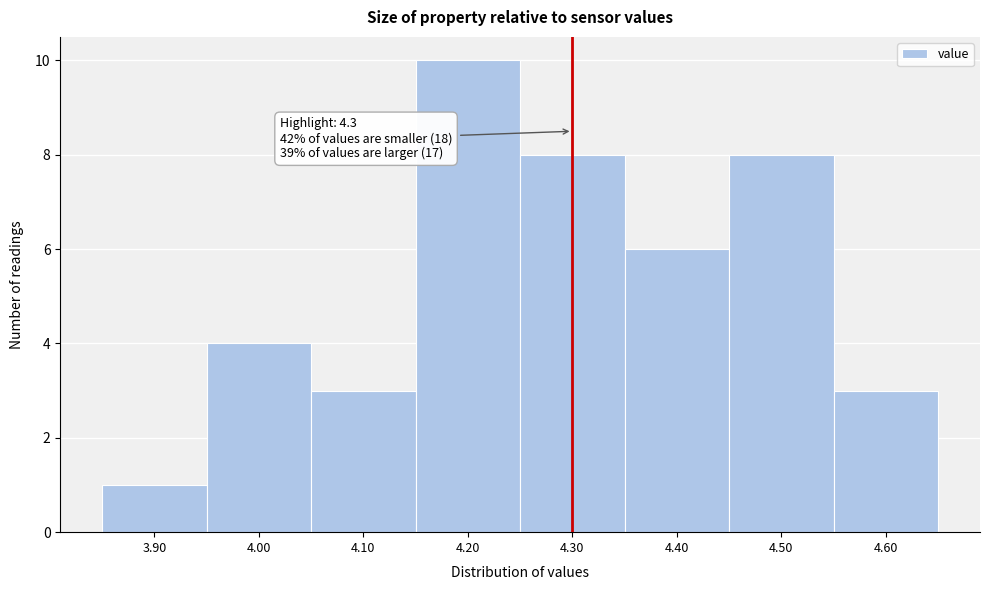

Which range on the x-axis has the tallest bar?

4.15 to 4.25